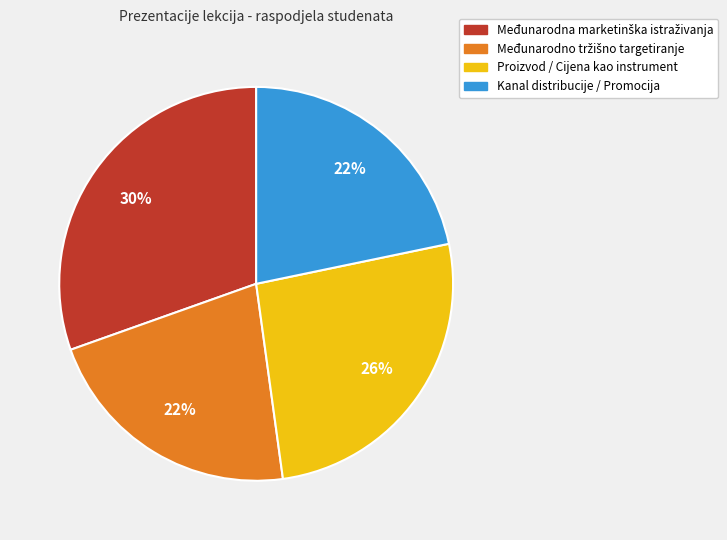

To the nearest percent, what is the average slice percentage?

25%